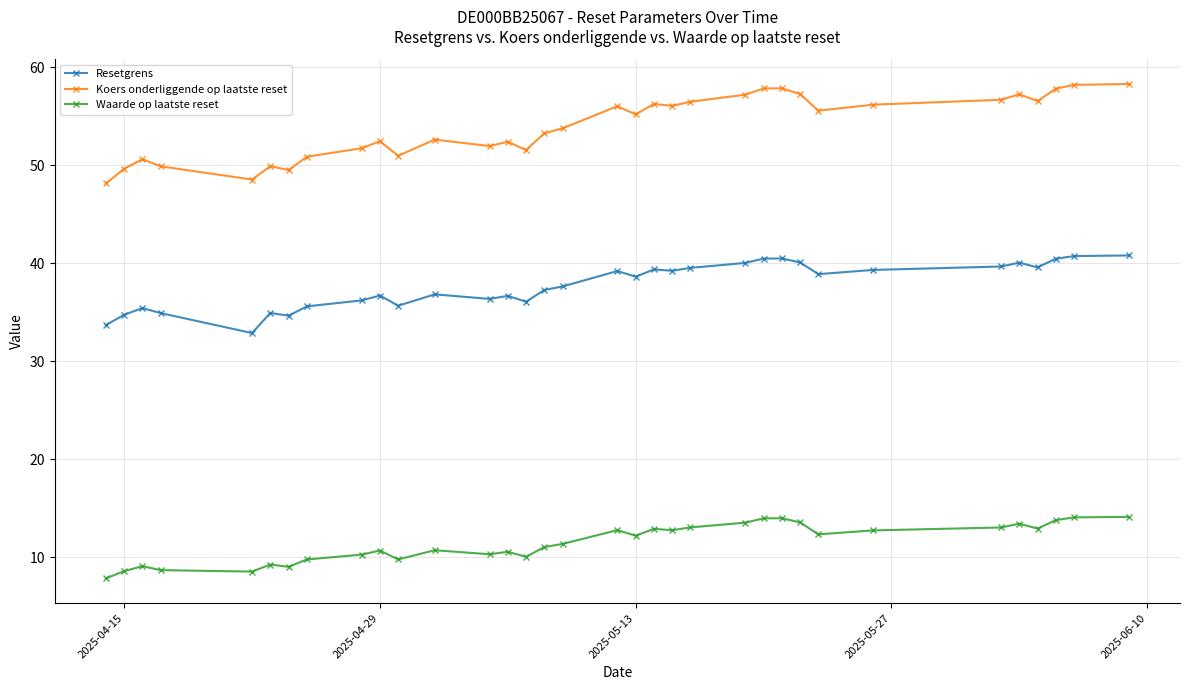

What is the value of the Resetgrens point at the 1st from the left?

33.7